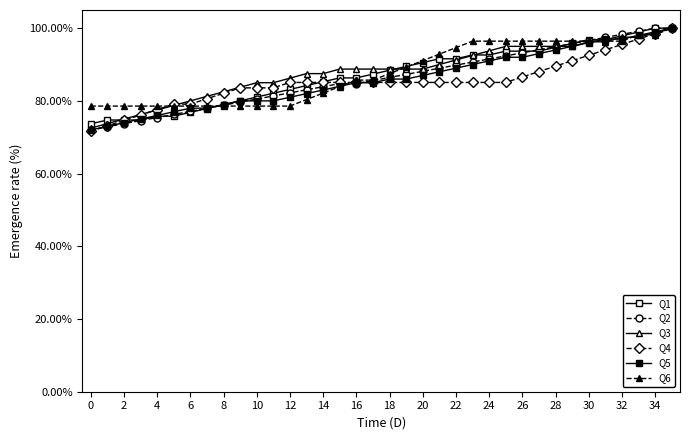

How many data points in Q6 are above 87?

18